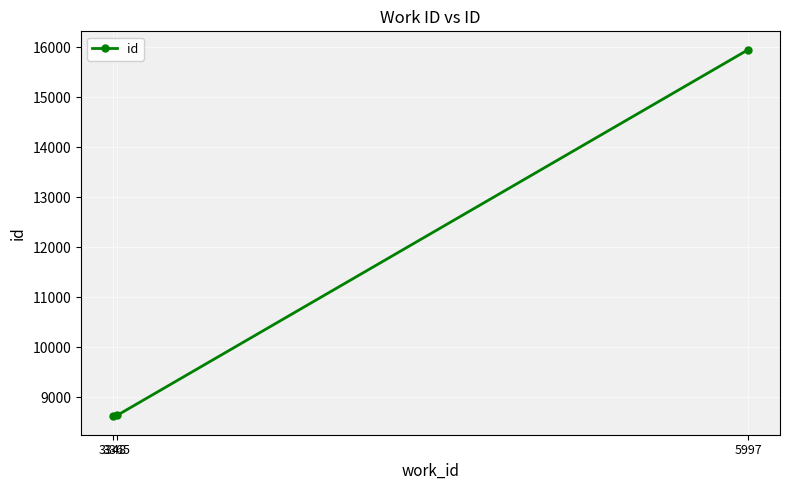

What is the maximum value shown in the chart?

15955